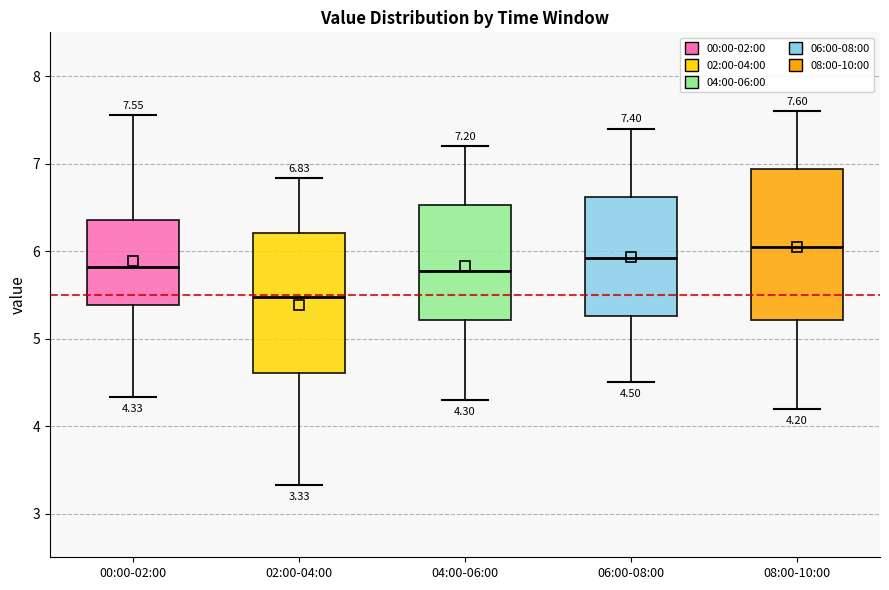

Which box has the highest median line?

08:00-10:00